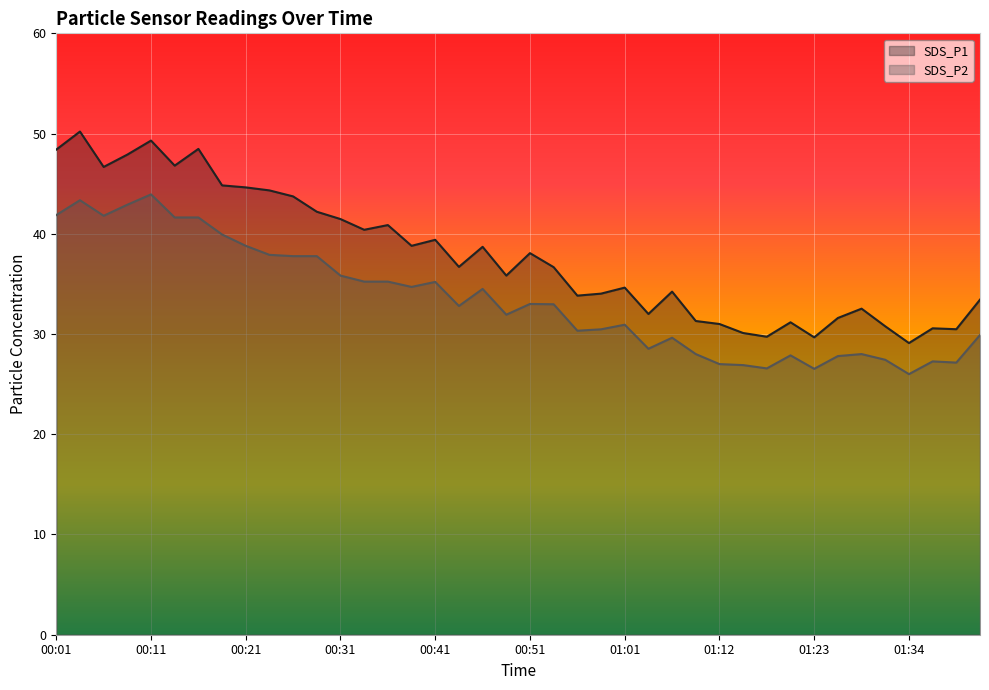

Which label corresponds to the largest value in the chart?

00:03